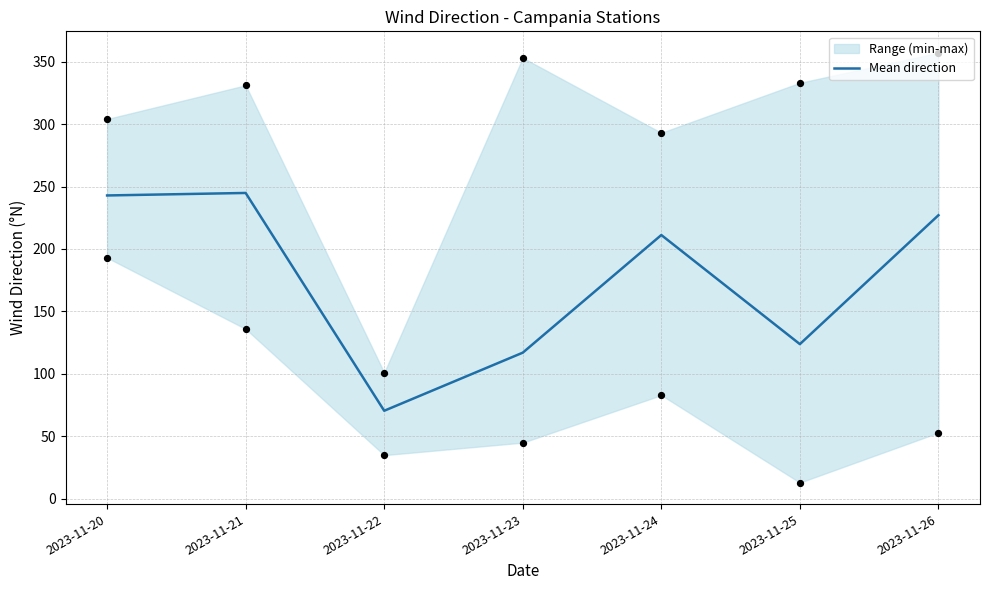

What is the change in value from 2023-11-21 to 2023-11-25?

-121.0